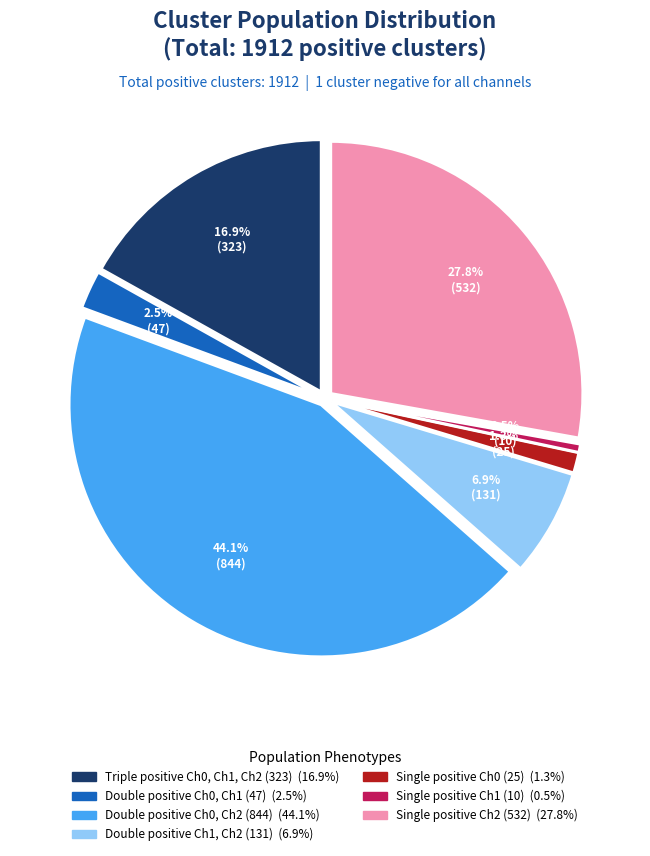

How many slices are in this pie chart?

7